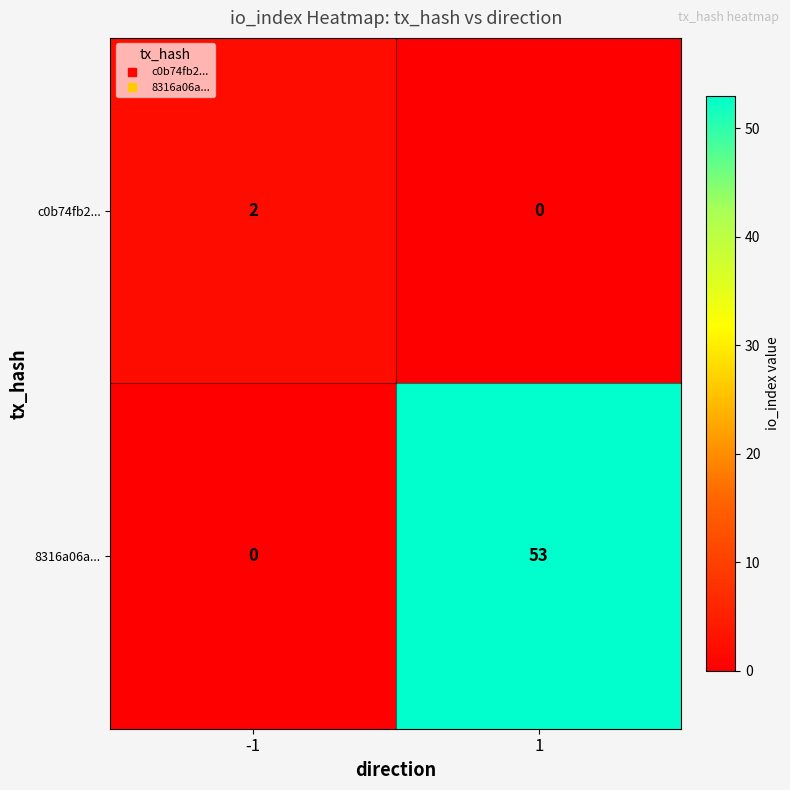

True or false: 8316a06a... has a value of 26 at 1.

False